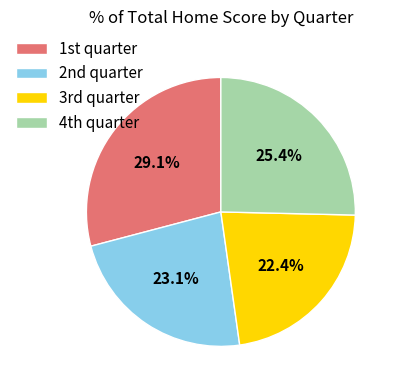

To the nearest percent, what is the difference between the largest and smallest slice percentages?

7%